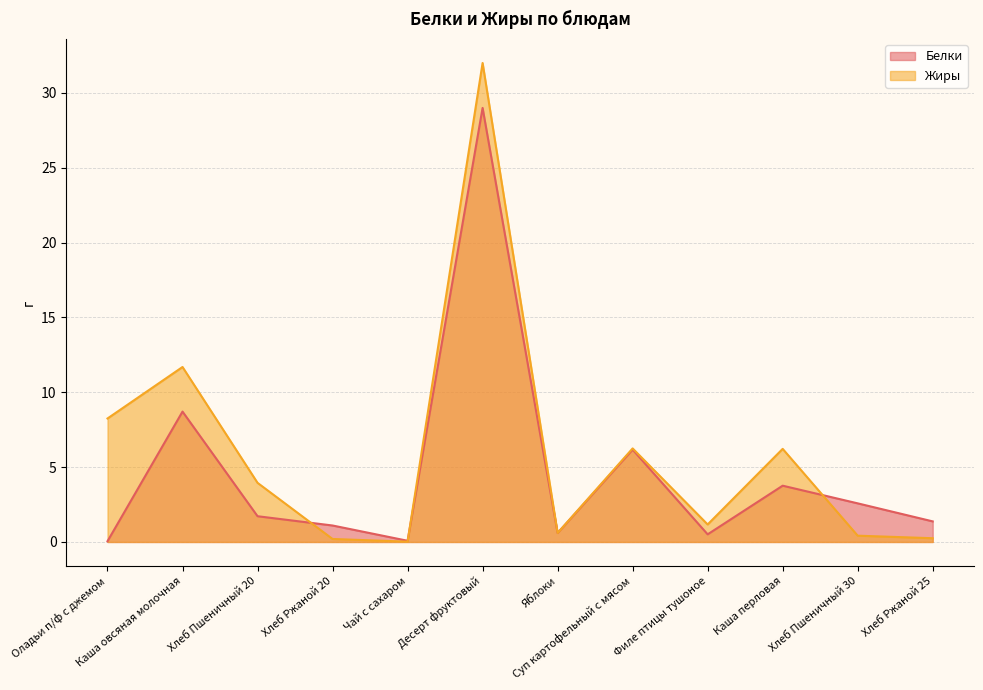

Between Оладьи п/ф с джемом and Хлеб Ржаной 25, which is larger?

Хлеб Ржаной 25